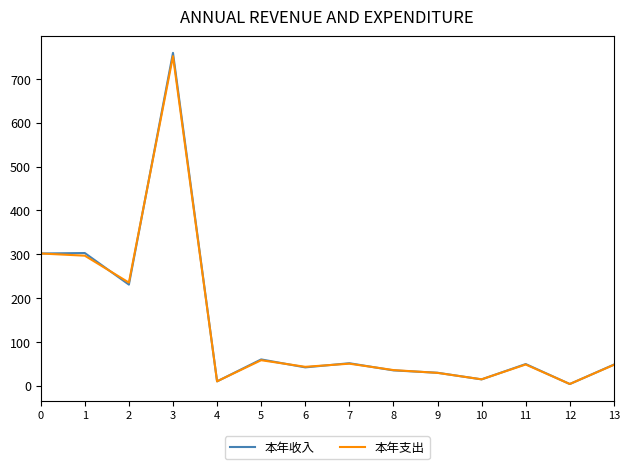

Which series has the largest range (max minus min)?

本年收入